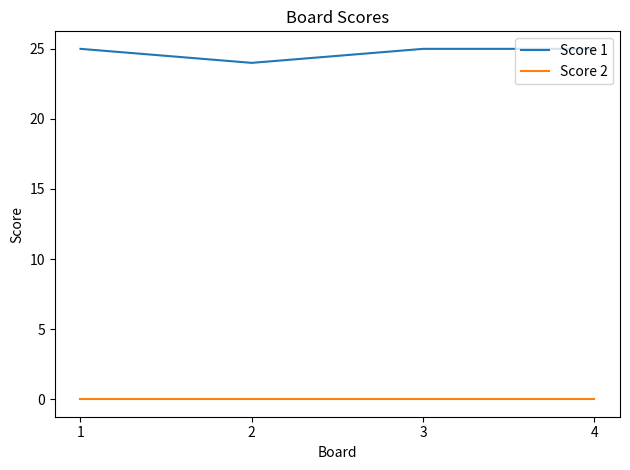

True or false: Score 1 and Score 2 cross at least once.

False